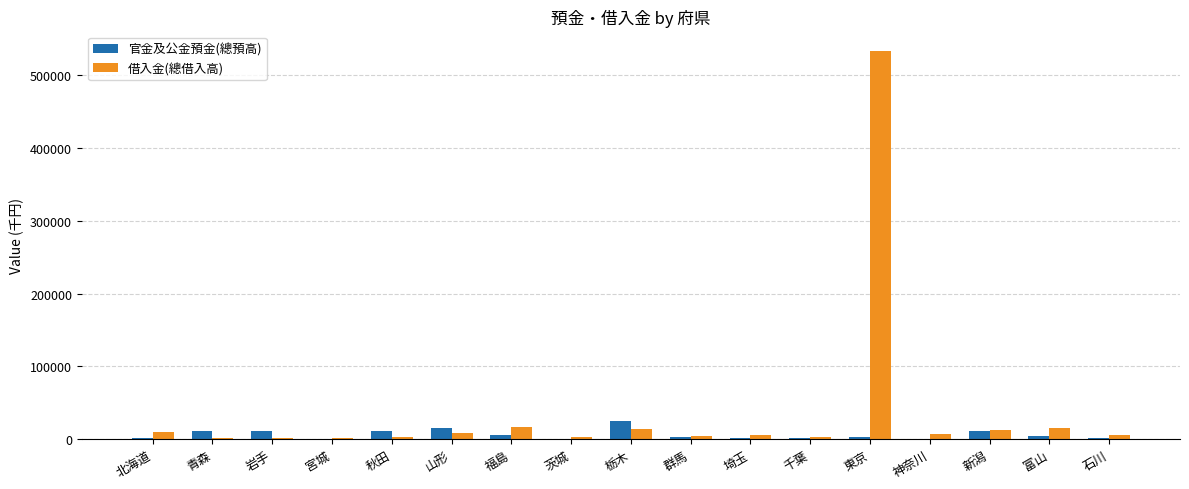

What is the sum of all 官金及公金預金(總預高) values?

111265